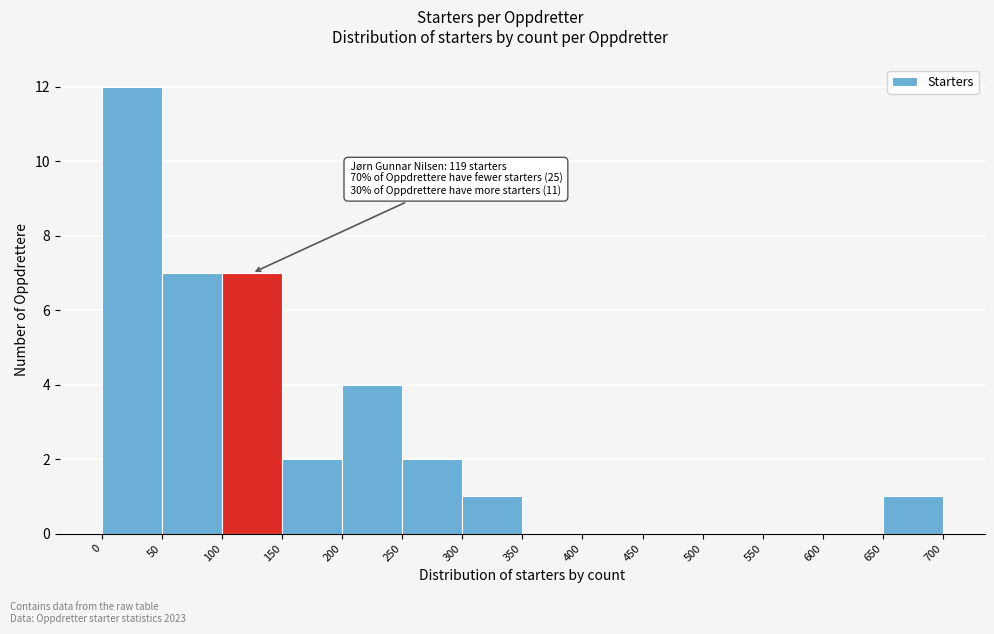

Over which range of the x-axis is the bar tallest?

0 to 50